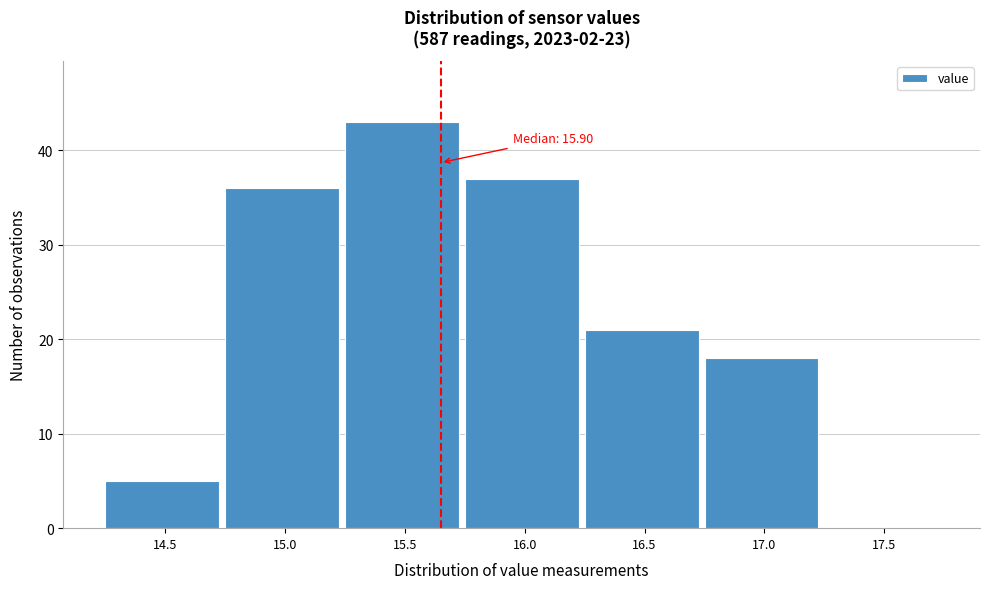

Reading left to right, transcribe all the data shown in this chart.

14.5=5	15.0=36	15.5=43	16.0=37	16.5=21	17.0=18	17.5=0